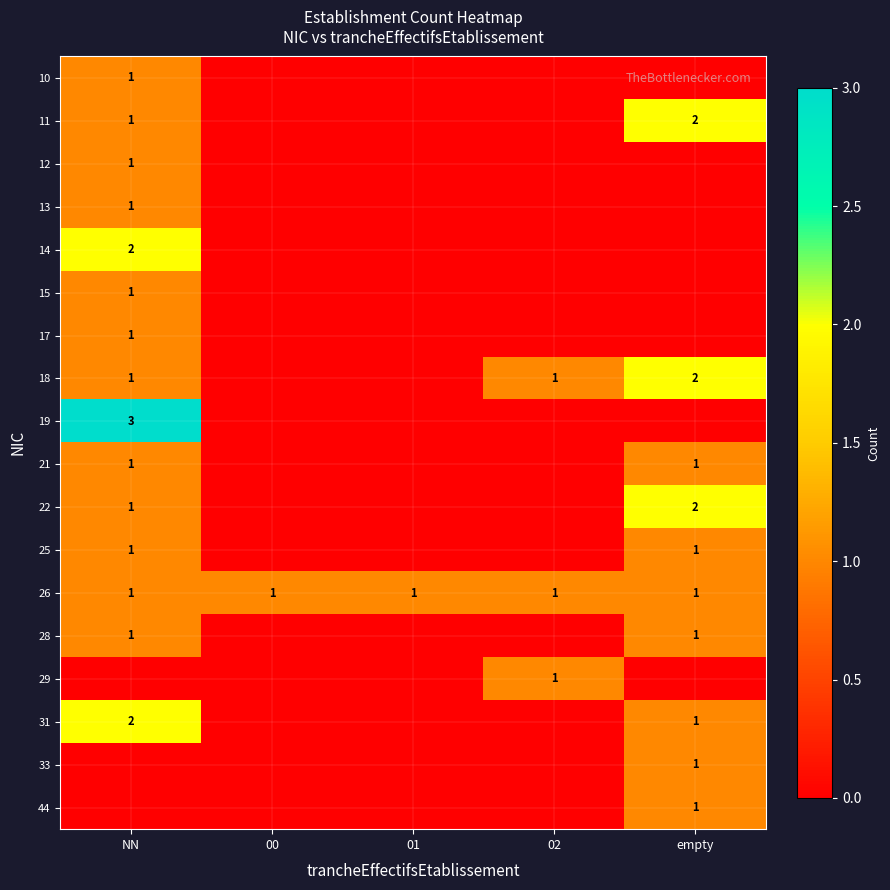

The value of 15 at NN is 1. True or false?

True